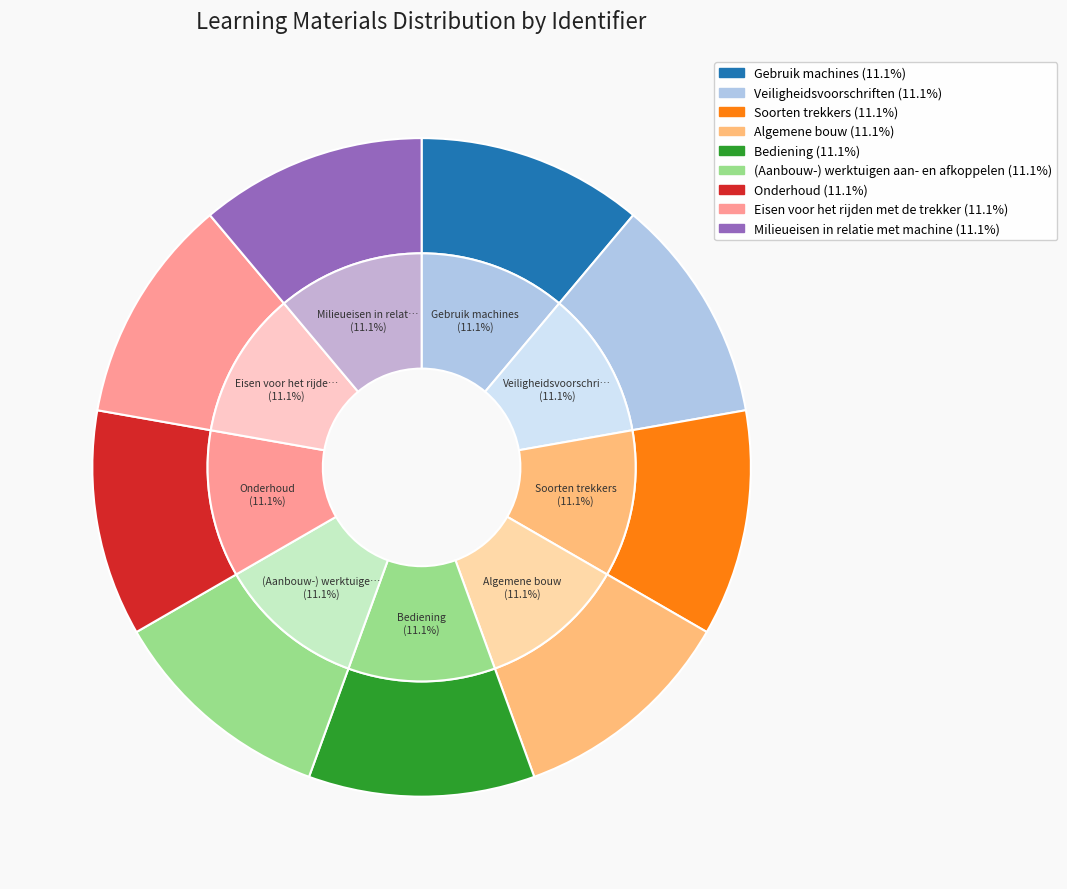

Is the sum of Soorten trekkers and Eisen voor het rijden met de trekker greater than half?

No